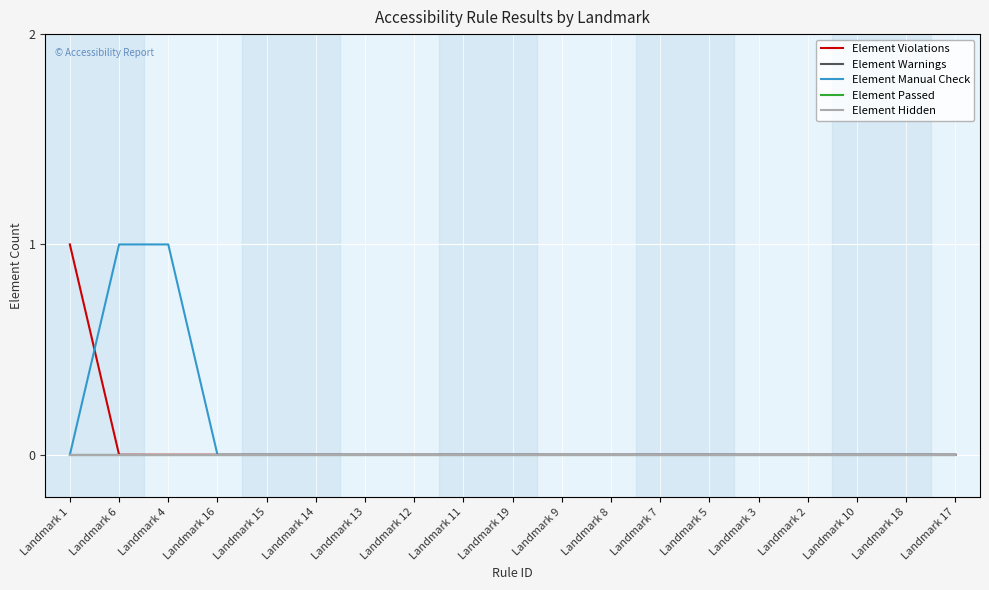

Between Landmark 6 and Landmark 9, which series saw the biggest shift?

Element Manual Check